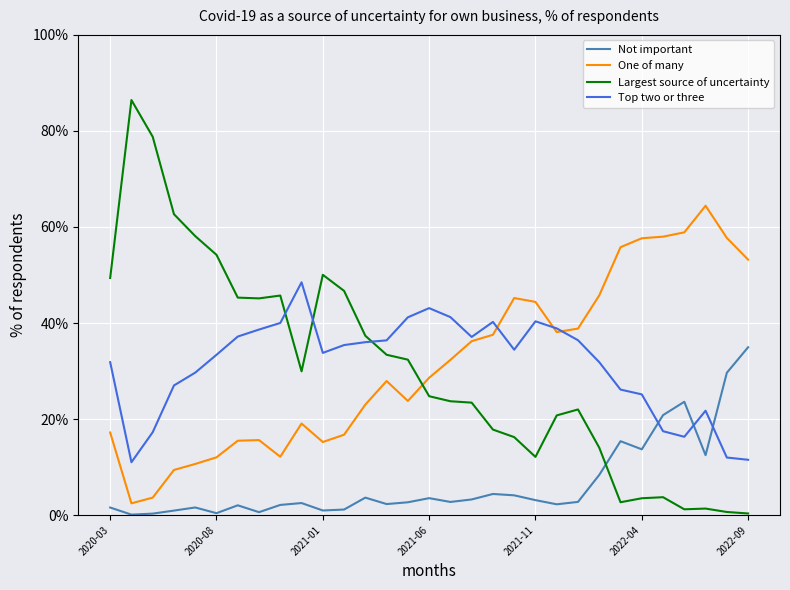

At how many categories does at least one series exceed 13?

31